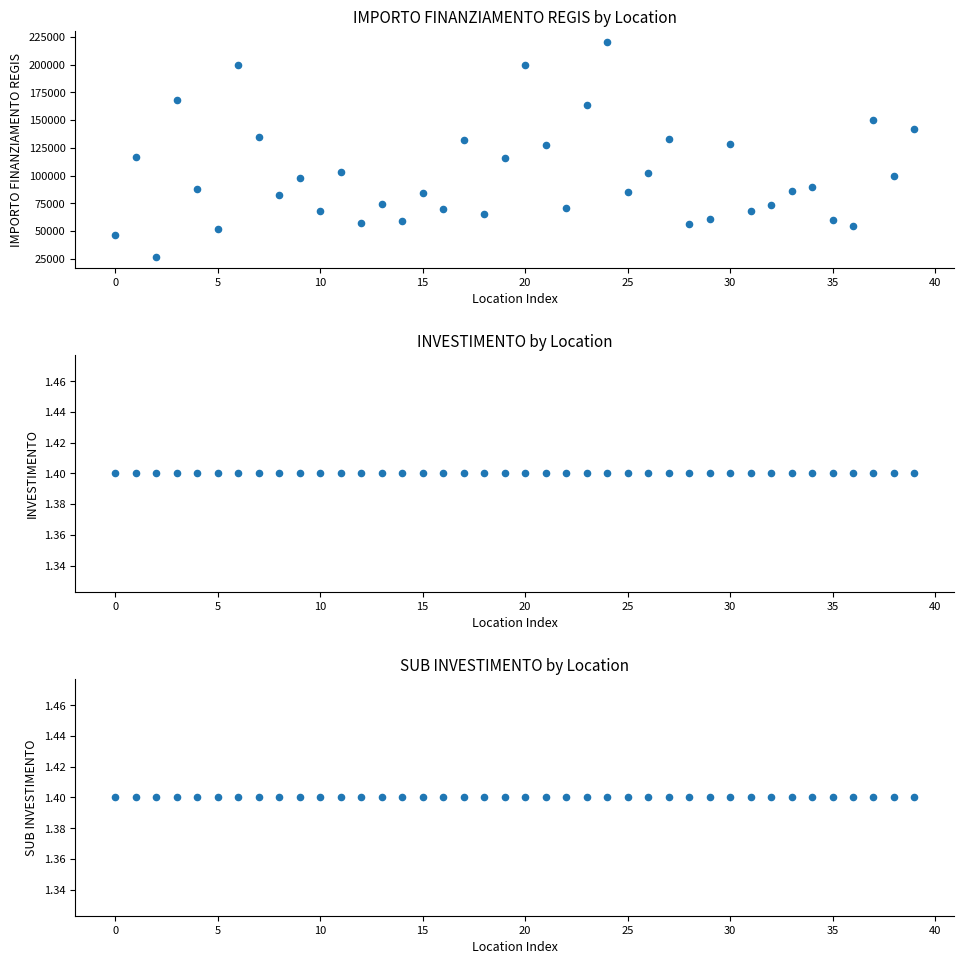

Which series reaches the minimum Y coordinate?

INVESTIMENTO